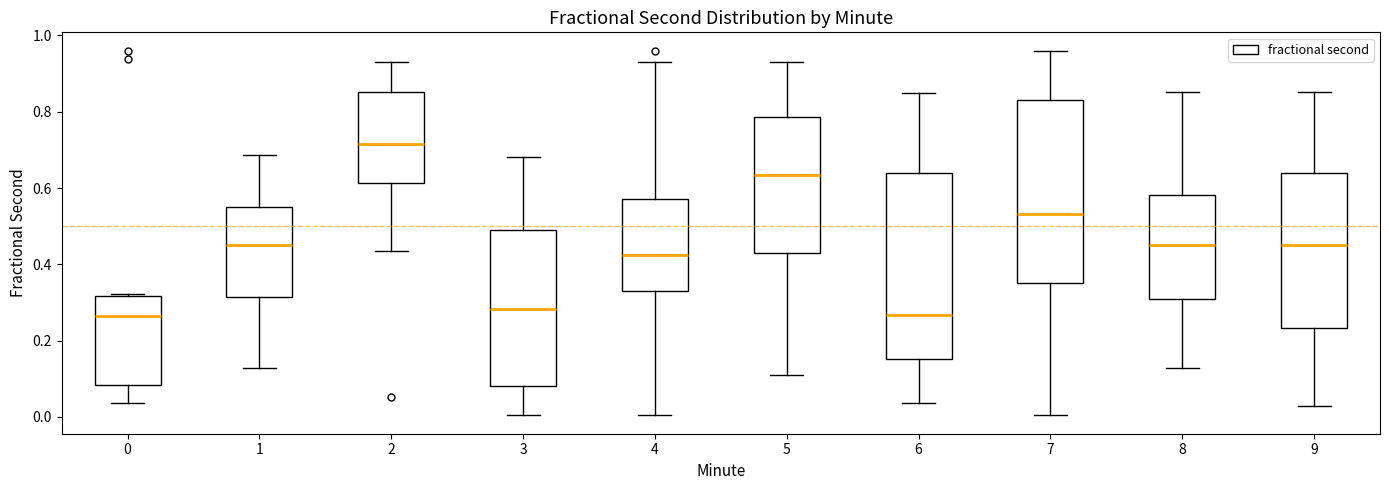

Which box has the highest median line?

2